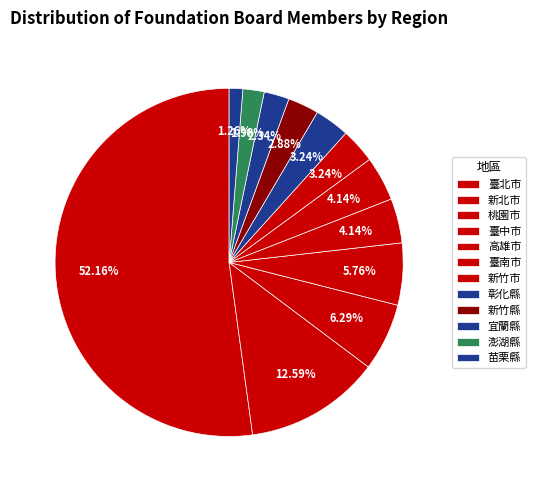

To the nearest percent, what portion does 彰化縣 represent?

3%